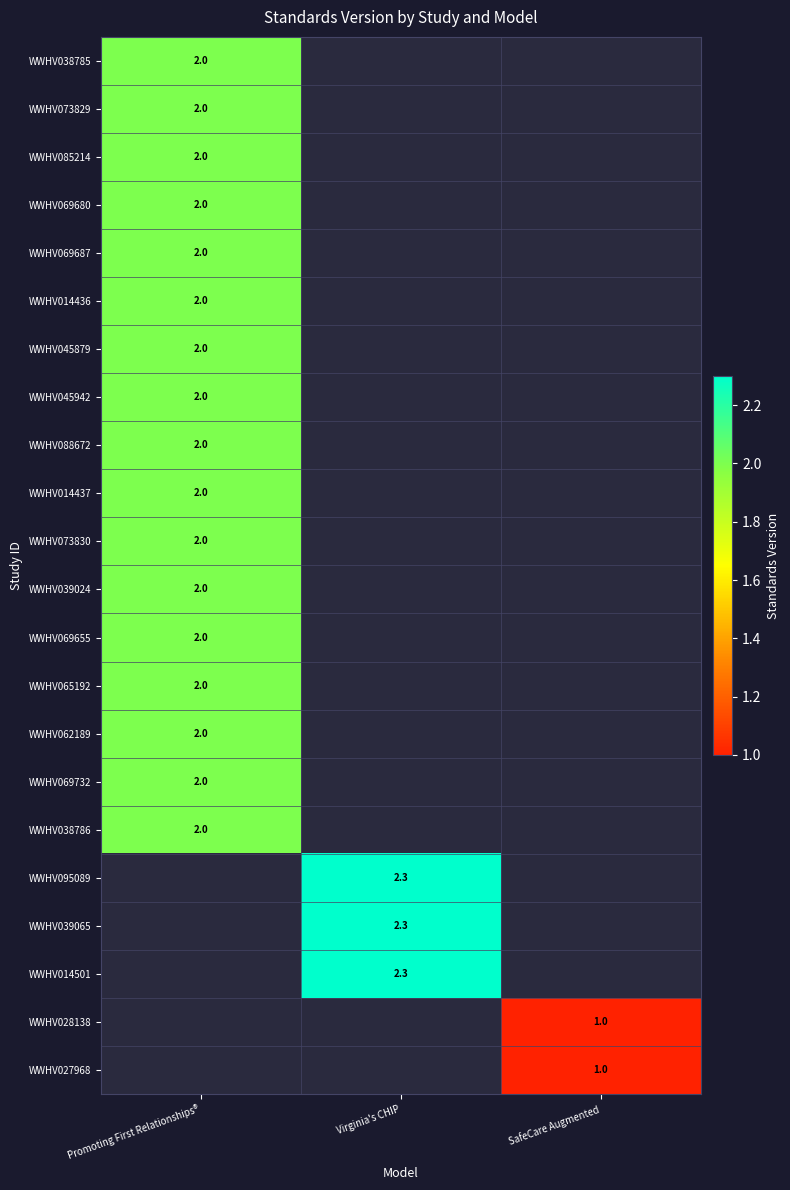

The WWHV039065 series shows 2.3 at Virginia's CHIP. True or false?

True